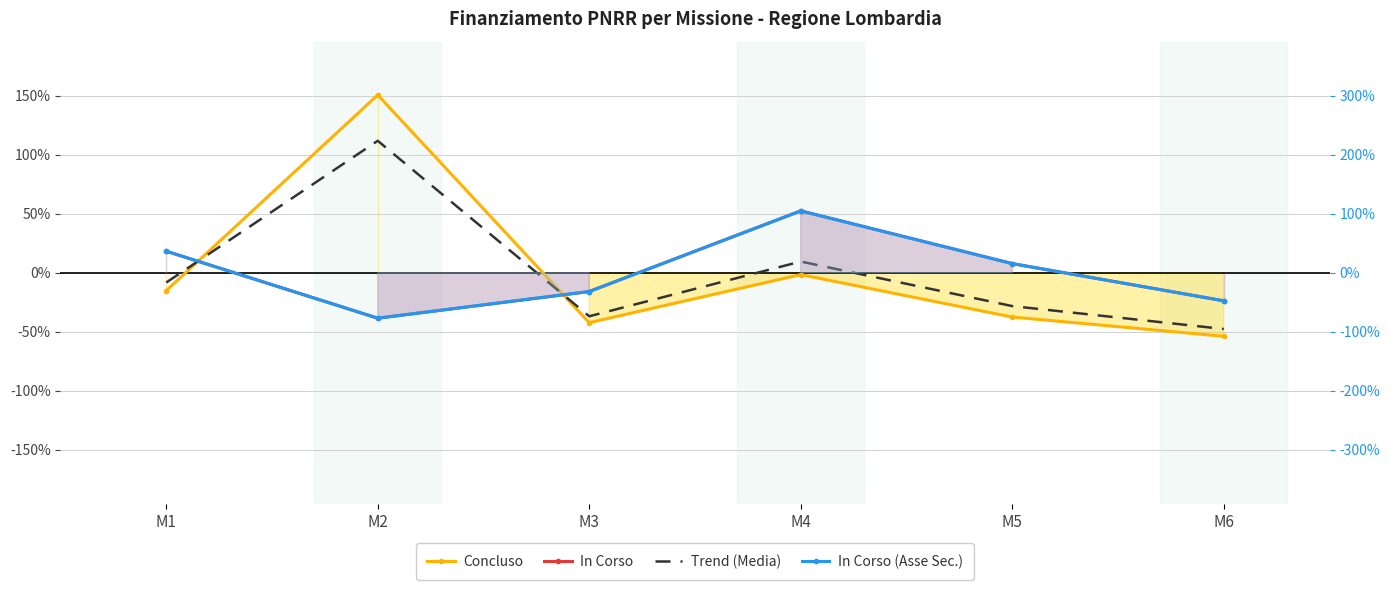

What is the maximum value shown in the chart?

150.6